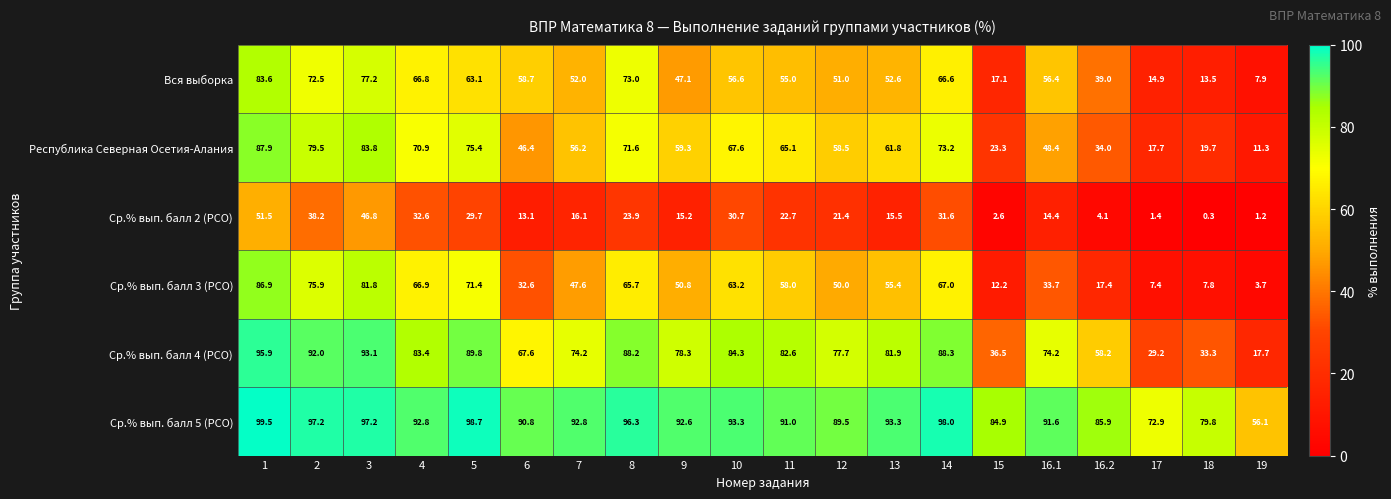

Between 8 and 9, which series saw the biggest shift?

Вся выборка